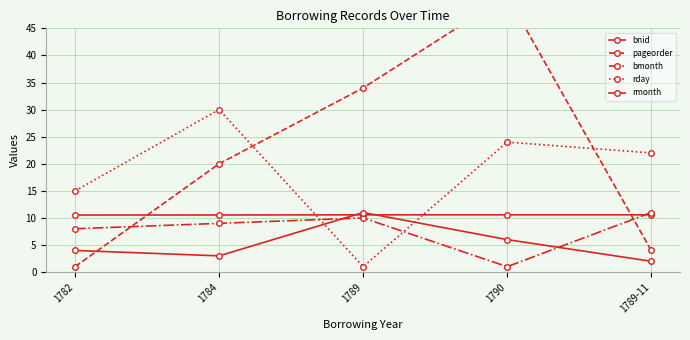

Which series has the largest total across all categories?

pageorder